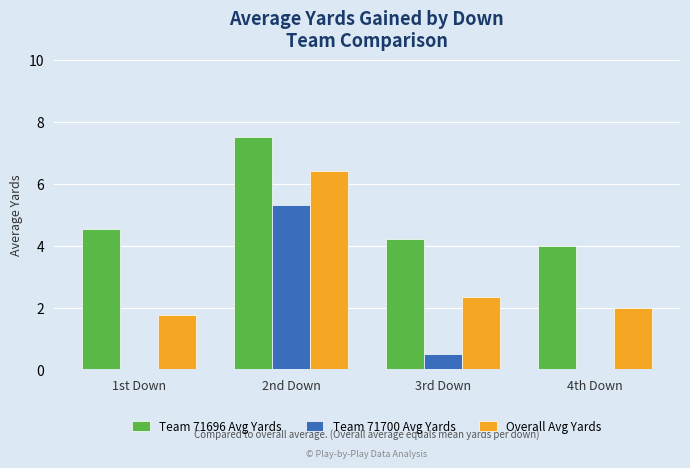

How many data points in Overall Avg Yards are above 2?

2